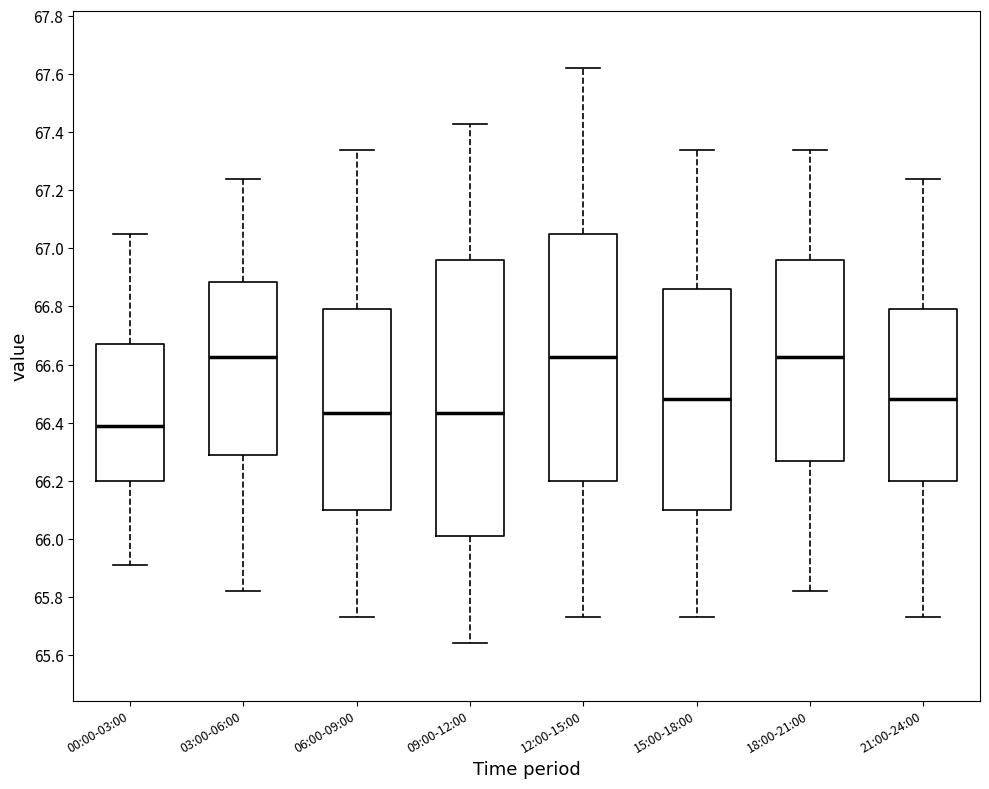

Reading left to right, read every box against the y-axis: the position of its median line, the range the box covers, and the ends of its whiskers. The values are not printed on the chart, so give them approximately, as read against the axis.

00:00-03:00: median 66.40, box 66.20 to 66.68, whiskers 65.92 to 67.06
03:00-06:00: median 66.62, box 66.30 to 66.88, whiskers 65.82 to 67.24
06:00-09:00: median 66.44, box 66.10 to 66.80, whiskers 65.74 to 67.34
09:00-12:00: median 66.44, box 66.02 to 66.96, whiskers 65.64 to 67.44
12:00-15:00: median 66.62, box 66.20 to 67.06, whiskers 65.74 to 67.62
15:00-18:00: median 66.48, box 66.10 to 66.86, whiskers 65.74 to 67.34
18:00-21:00: median 66.62, box 66.26 to 66.96, whiskers 65.82 to 67.34
21:00-24:00: median 66.48, box 66.20 to 66.80, whiskers 65.74 to 67.24